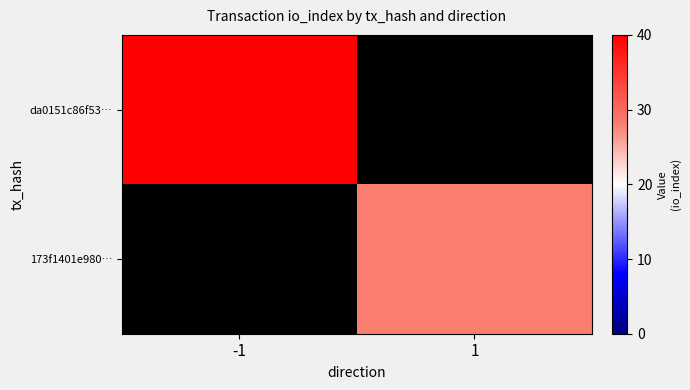

Which series has the largest total across all categories?

da0151c86f53…